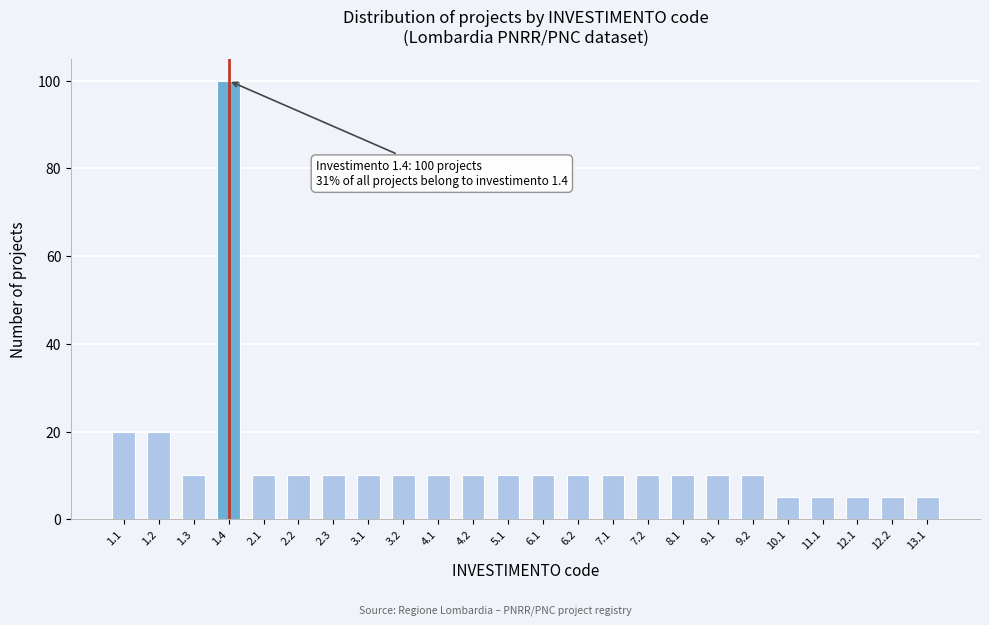

Reading left to right, what are all the values shown in this chart?

1.1=20	1.2=20	1.3=10	1.4=100	2.1=10	2.2=10	2.3=10	3.1=10	3.2=10	4.1=10	4.2=10	5.1=10	6.1=10	6.2=10	7.1=10	7.2=10	8.1=10	9.1=10	9.2=10	10.1=5	11.1=5	12.1=5	12.2=5	13.1=5